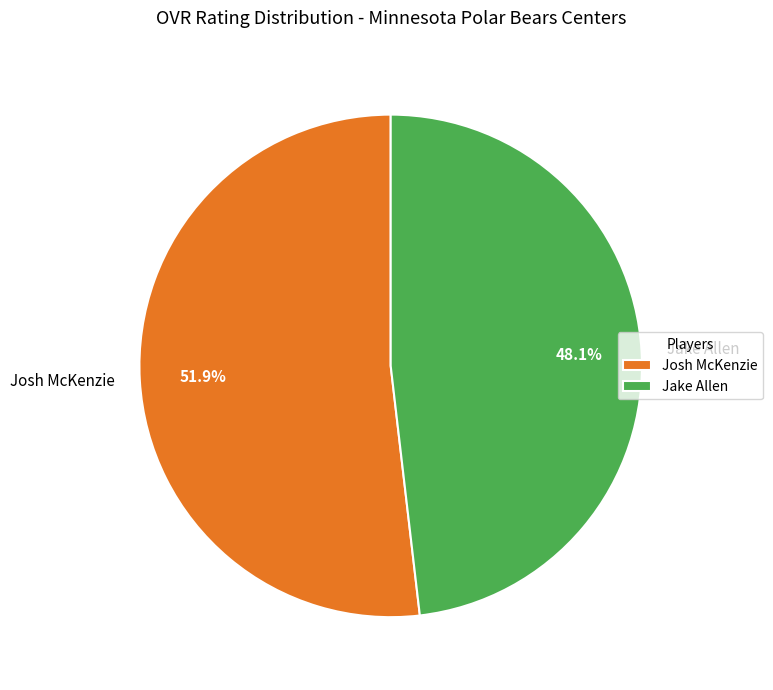

Rank the categories by value from lowest to highest.

Jake Allen, Josh McKenzie